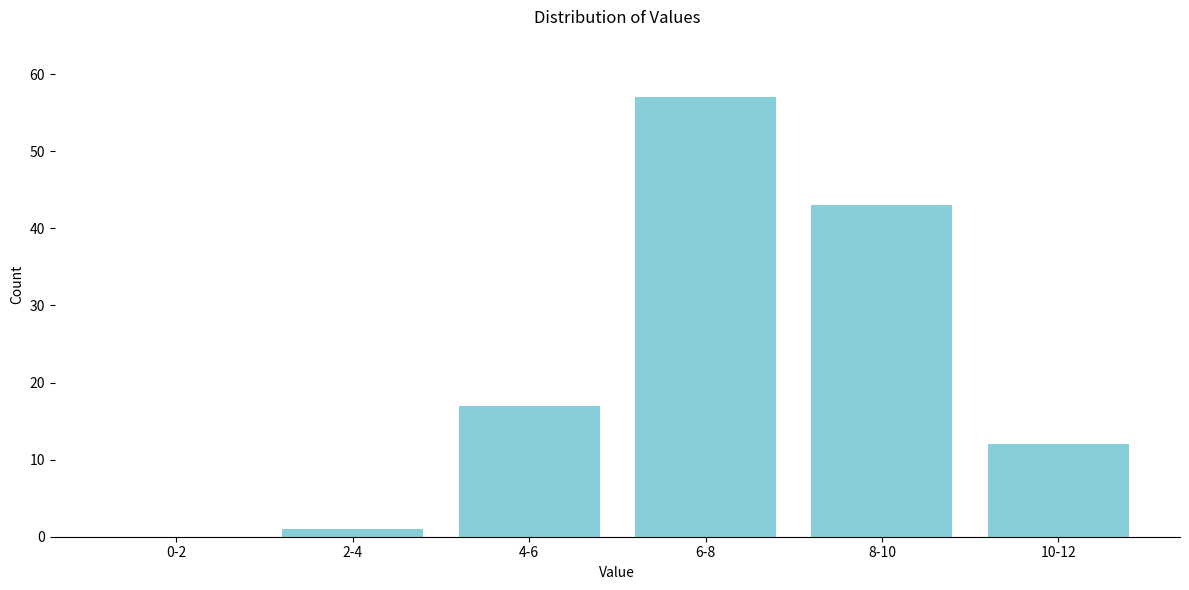

Reading left to right, what are all the values shown in this chart?

0-2=0	2-4=1	4-6=17	6-8=57	8-10=43	10-12=12